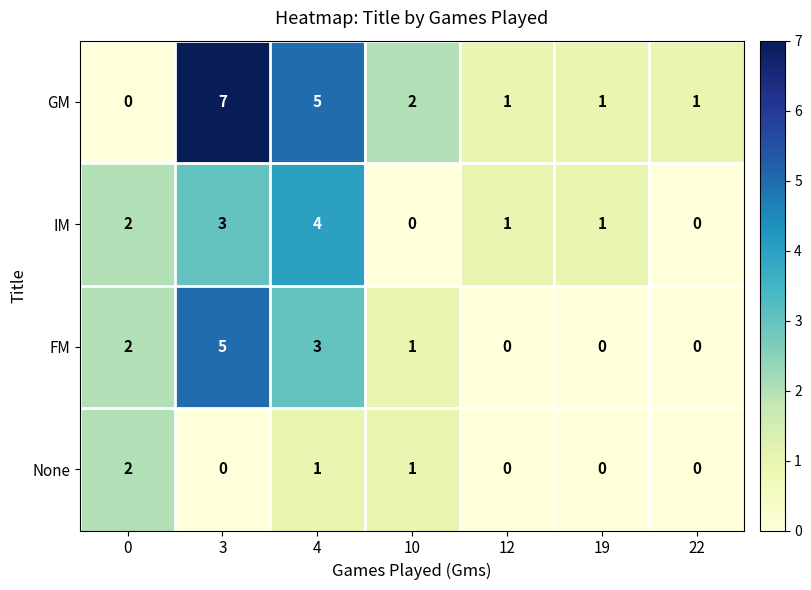

How many positive values does the IM series have?

5